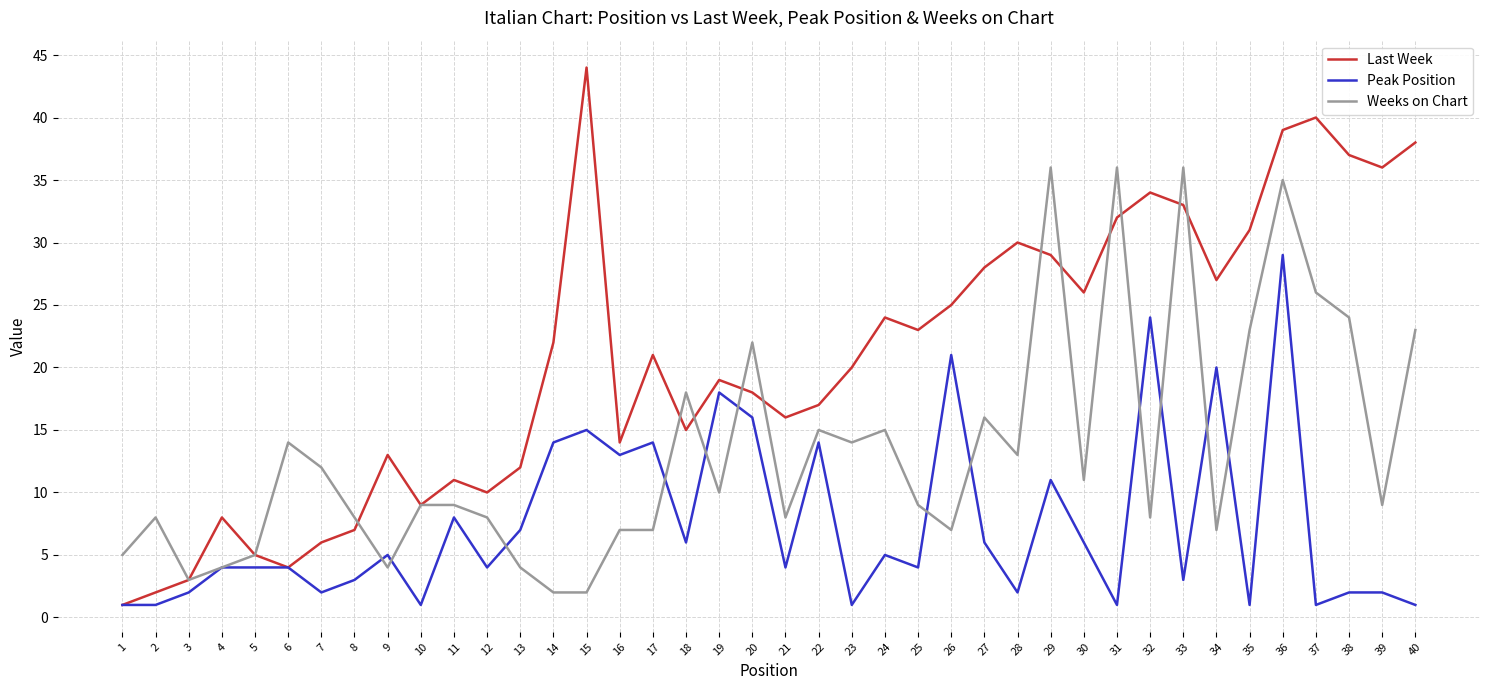

Reading right to left, list all the values displayed in this chart.

Last Week: 38	36	37	40	39	31	27	33	34	32	26	29	30	28	25	23	24	20	17	16	18	19	15	21	14	44	22	12	10	11	9	13	7	6	4	5	8	3	2	1
Peak Position: 1	2	2	1	29	1	20	3	24	1	6	11	2	6	21	4	5	1	14	4	16	18	6	14	13	15	14	7	4	8	1	5	3	2	4	4	4	2	1	1
Weeks on Chart: 23	9	24	26	35	23	7	36	8	36	11	36	13	16	7	9	15	14	15	8	22	10	18	7	7	2	2	4	8	9	9	4	8	12	14	5	4	3	8	5